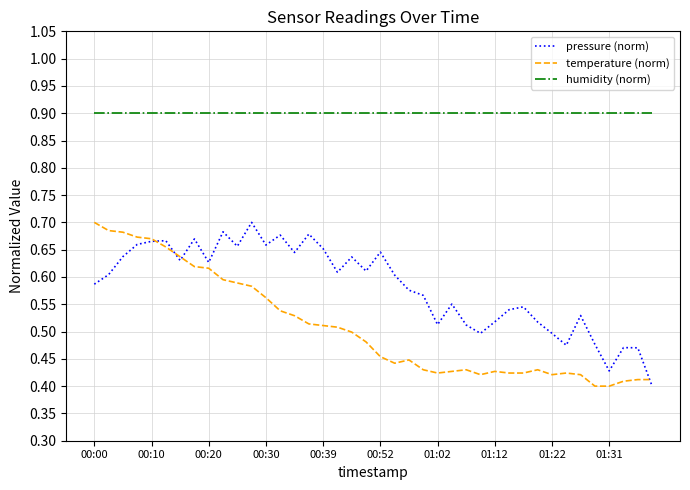

Rank the series by their average value, from highest to lowest.

humidity (norm), pressure (norm), temperature (norm)